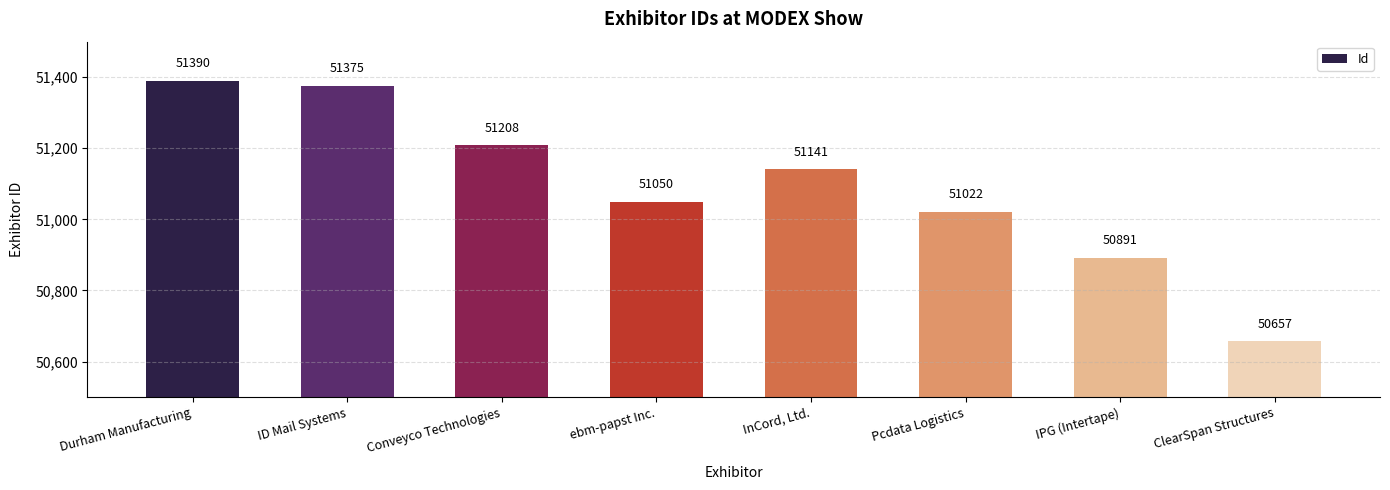

What is the label of the 8th bar from the right?

Durham Manufacturing